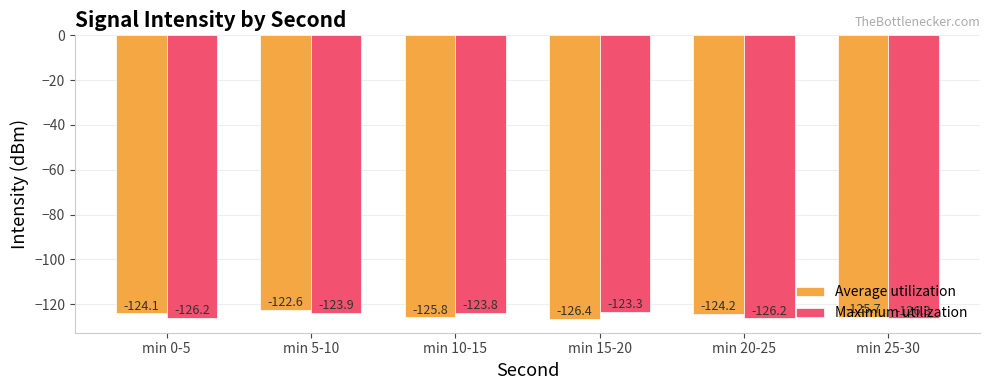

Rank the categories by Average utilization value from lowest to highest.

min 15-20, min 10-15, min 25-30, min 20-25, min 0-5, min 5-10